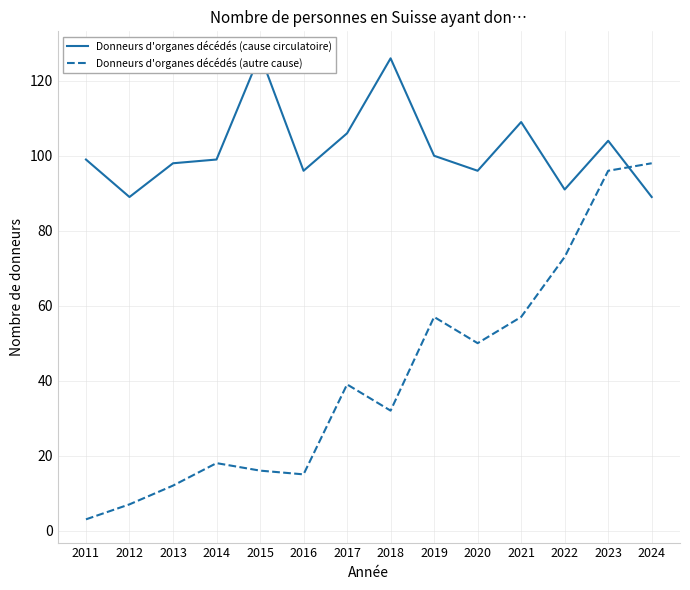

How many data points does each series have?

14